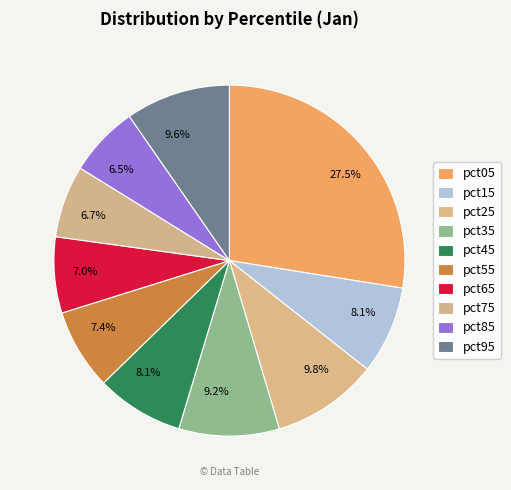

Count the number of slices in the pie.

10